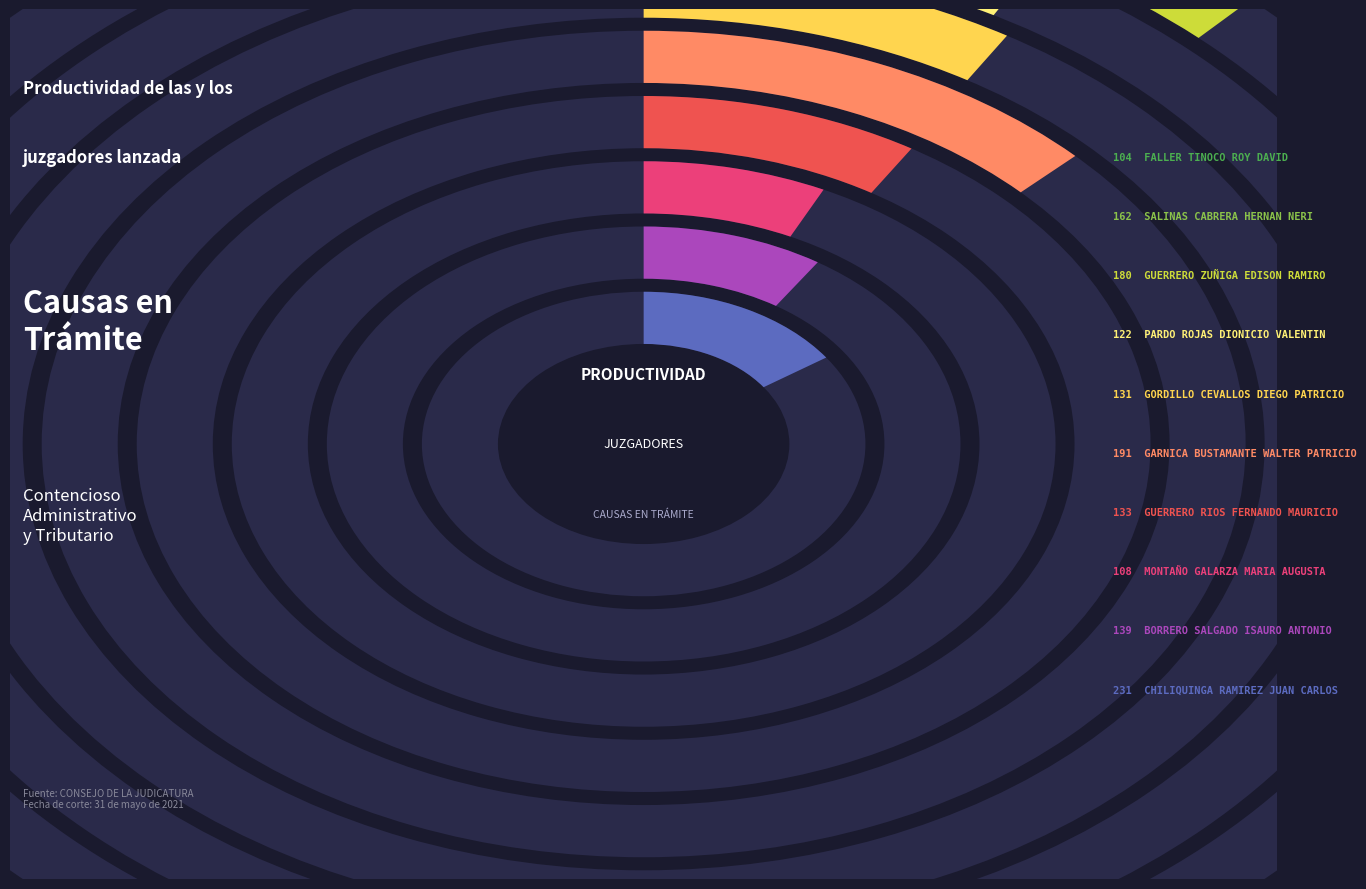

Which category has the biggest portion of the pie?

CHILIQUINGA RAMIREZ JUAN CARLOS